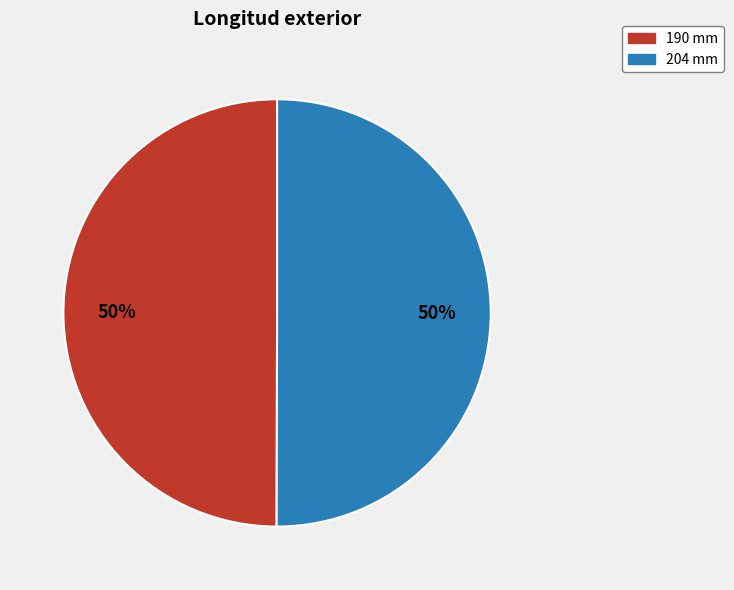

How many segments does this pie chart have?

2